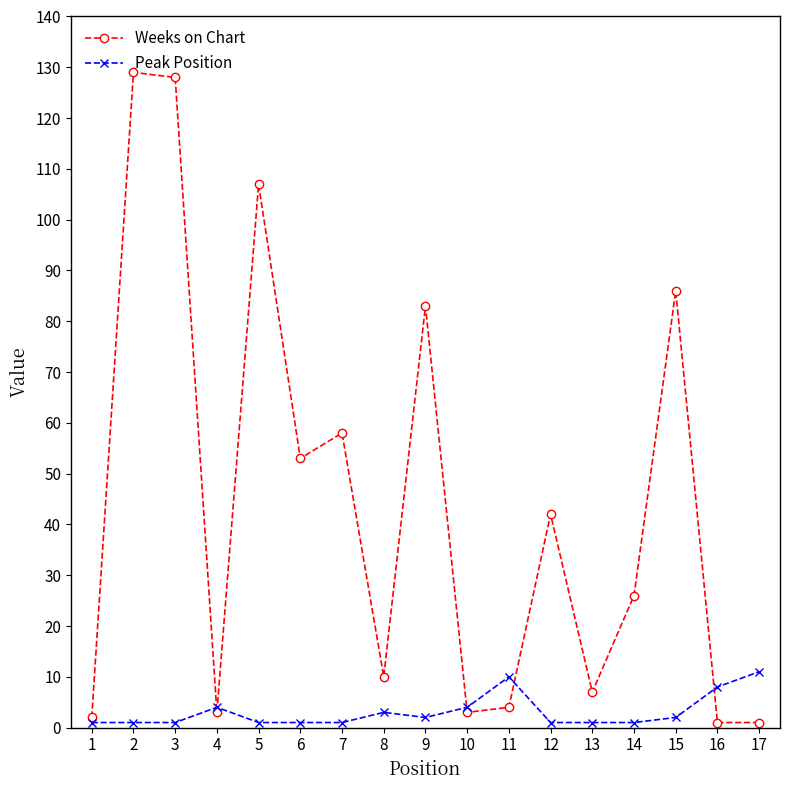

Is the value of Weeks on Chart at 13 greater than the value of Peak Position at 14?

Yes